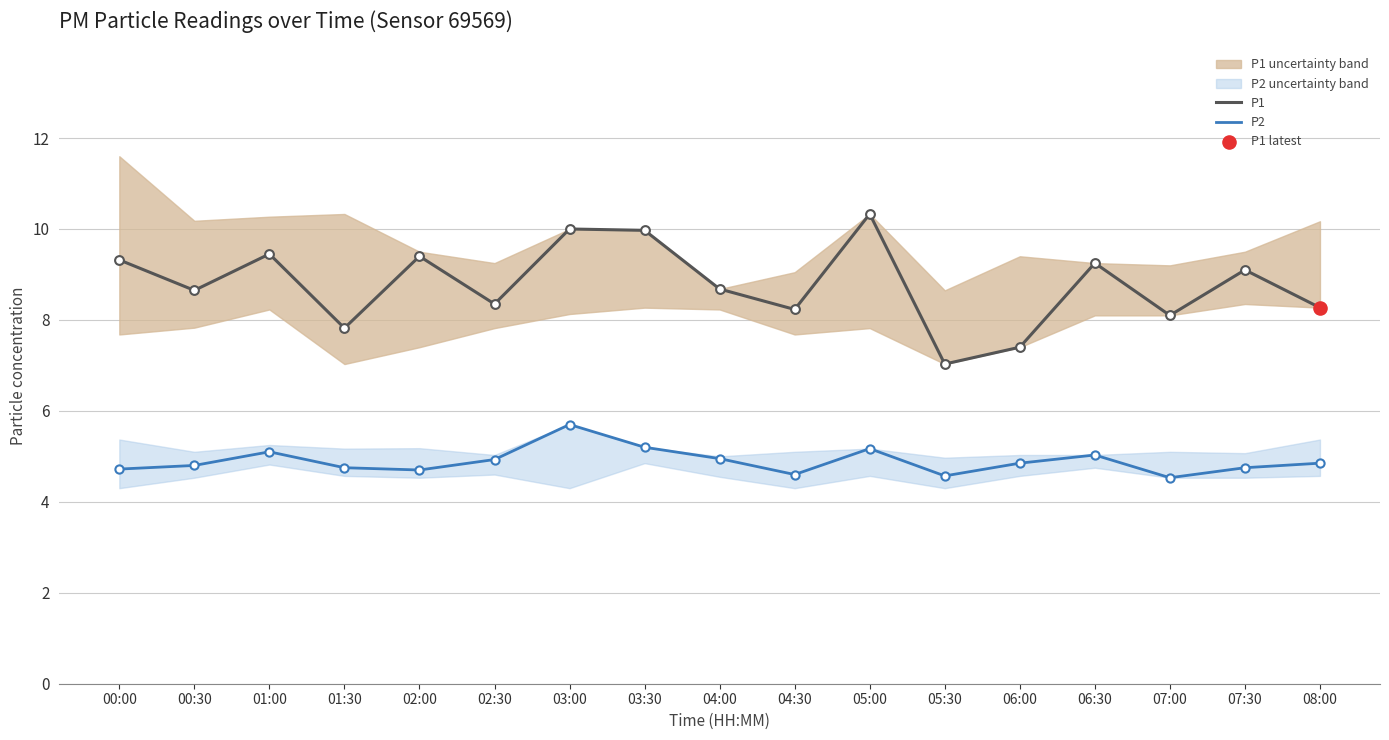

Is the value of P1 at 01:00 greater than the value of P2 at 05:00?

Yes